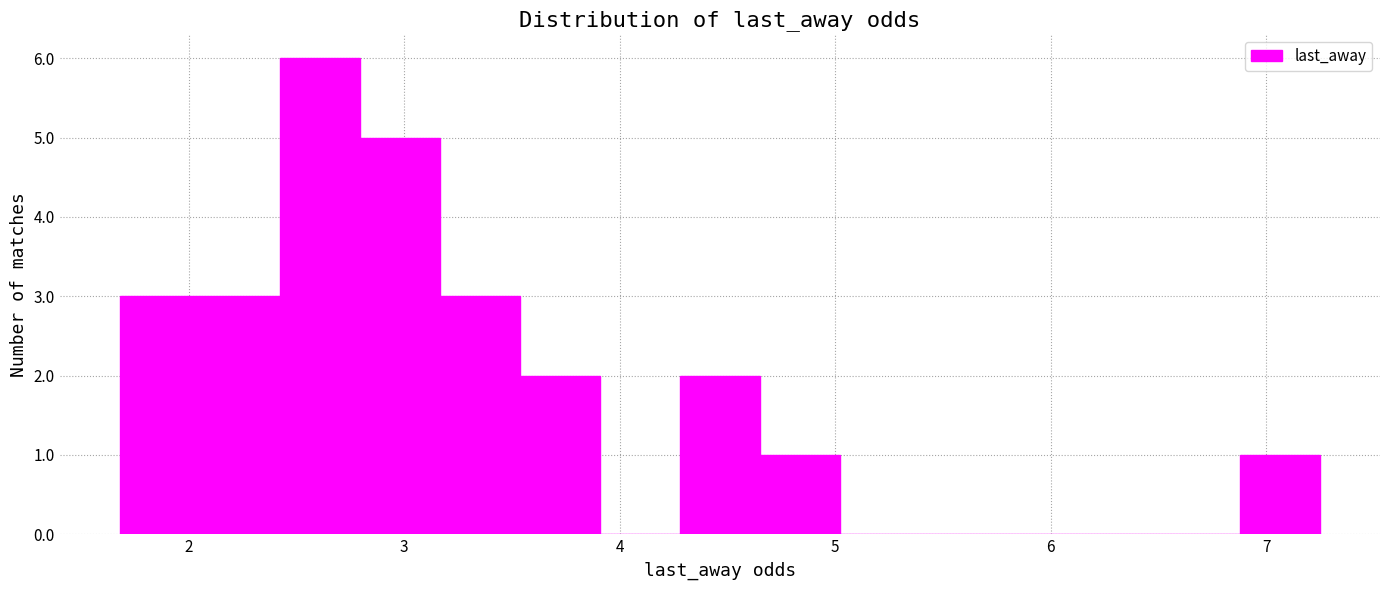

Read against the x-axis, roughly where is the centre of the tallest bar?

2.6